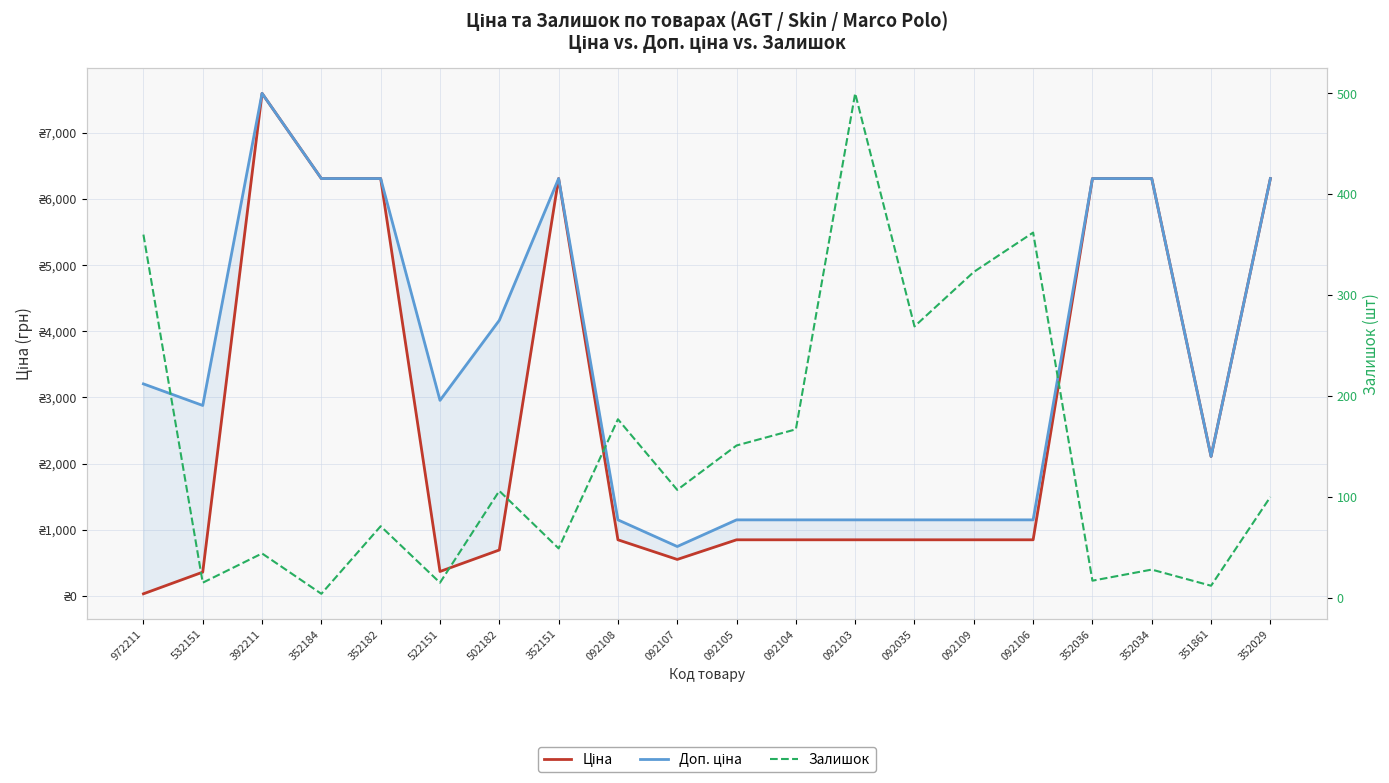

What is the maximum value for Доп. ціна?

7596.5